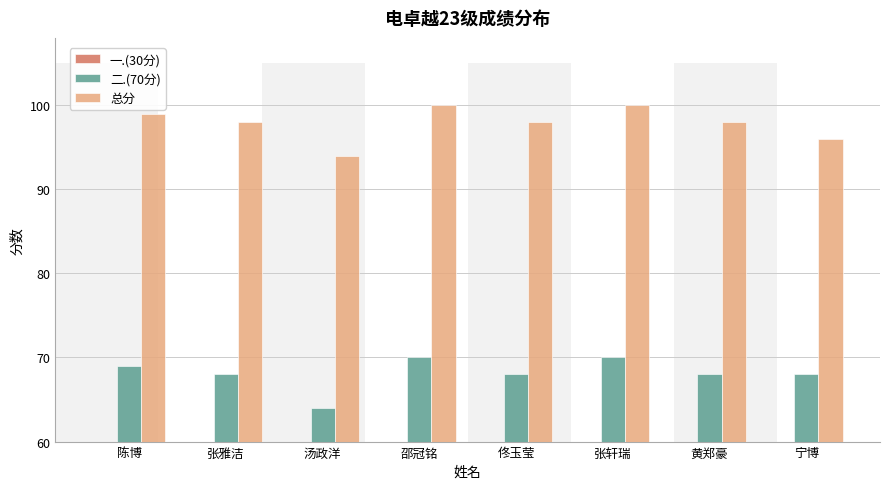

What is the average value of the 二.(70分) series?

68